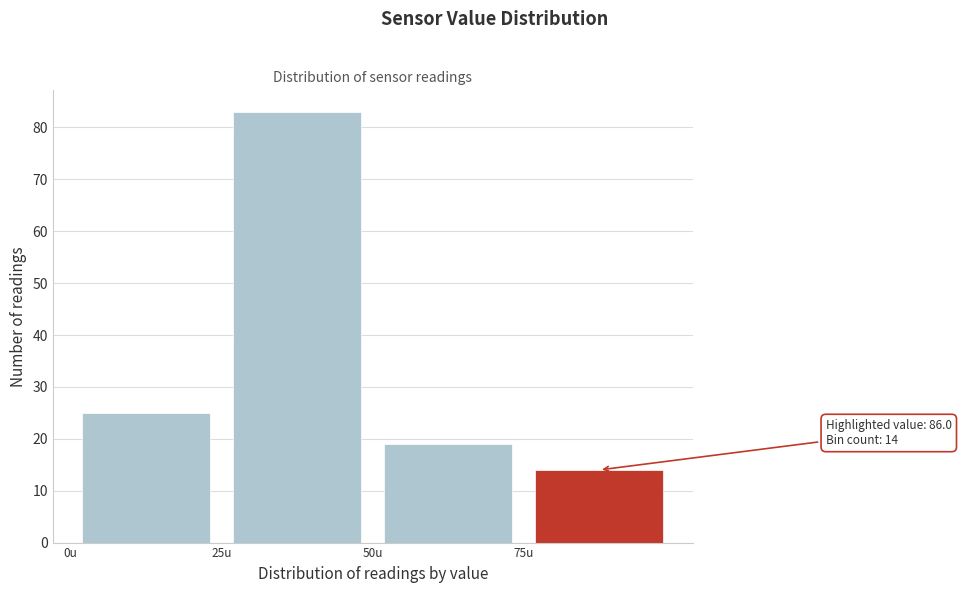

Which range on the x-axis has the tallest bar?

25 to 50